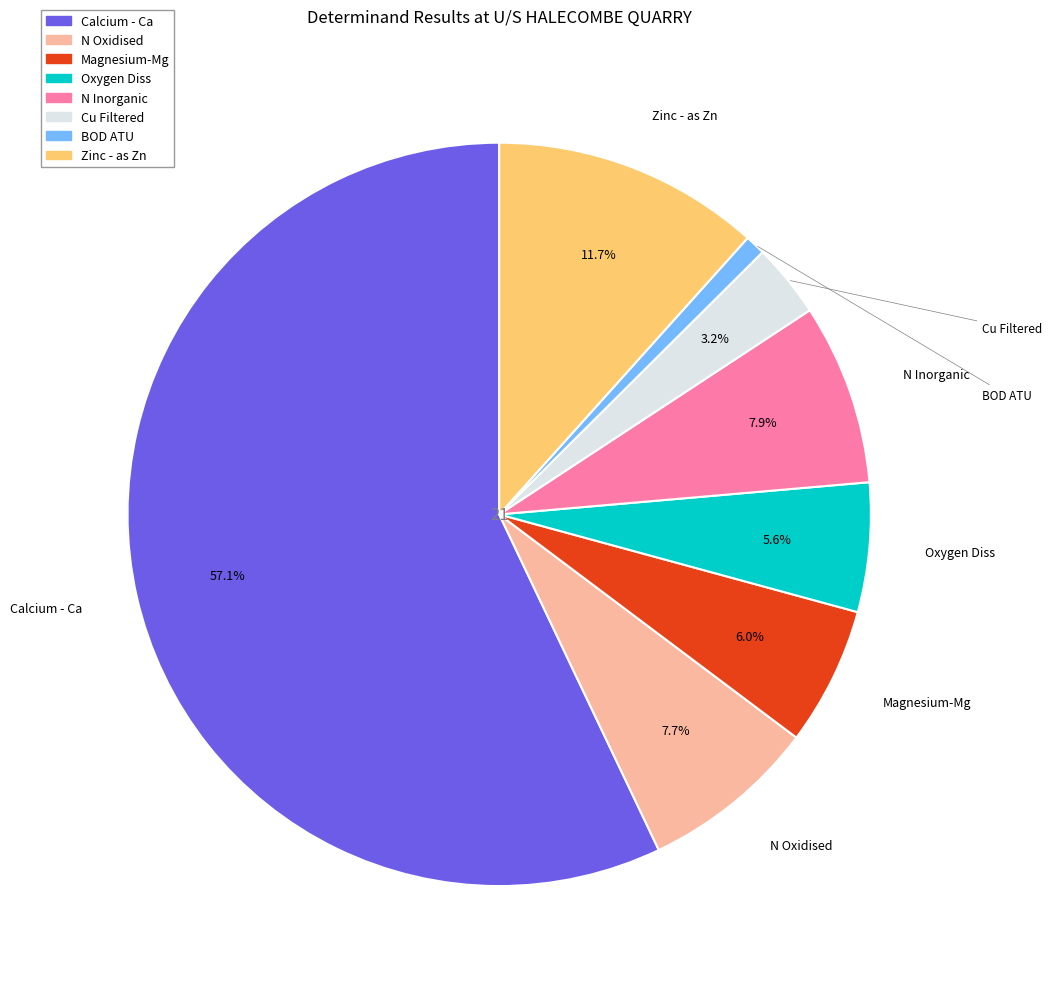

Approximately how many times larger is the value at Oxygen Diss compared to N Inorganic?

0.7